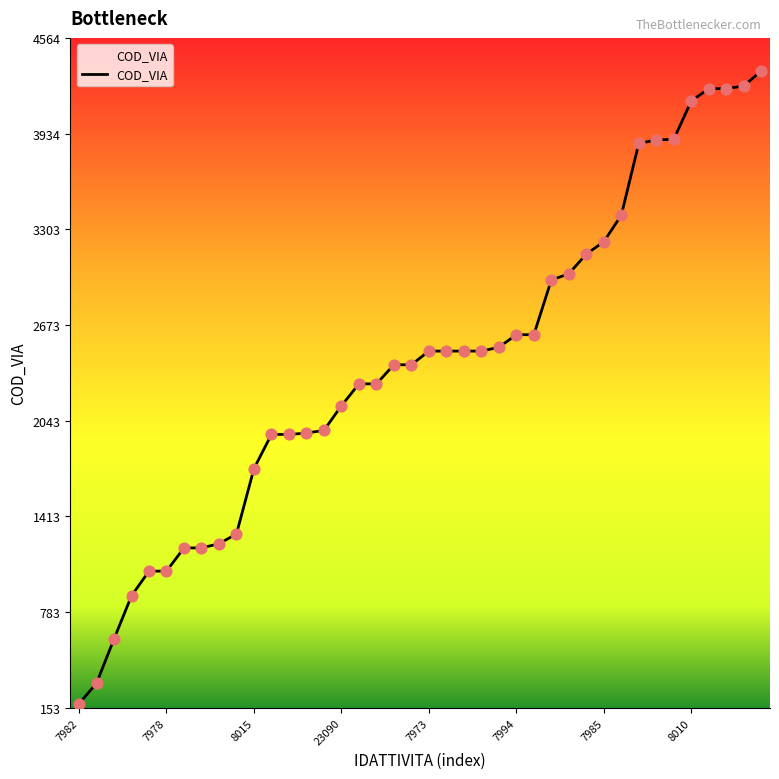

What is the maximum value shown in the chart?

4347